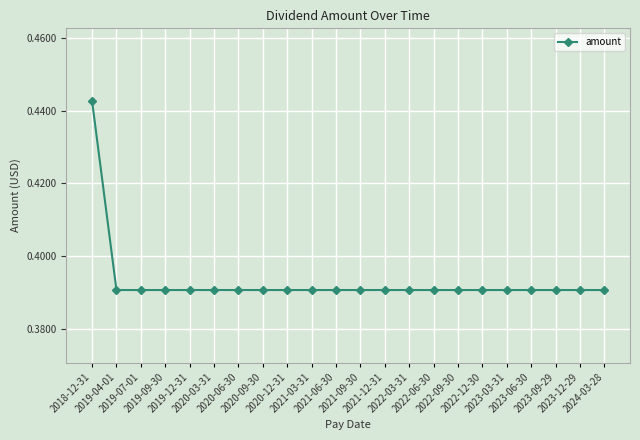

Count the values in the range 0 to 1.

22